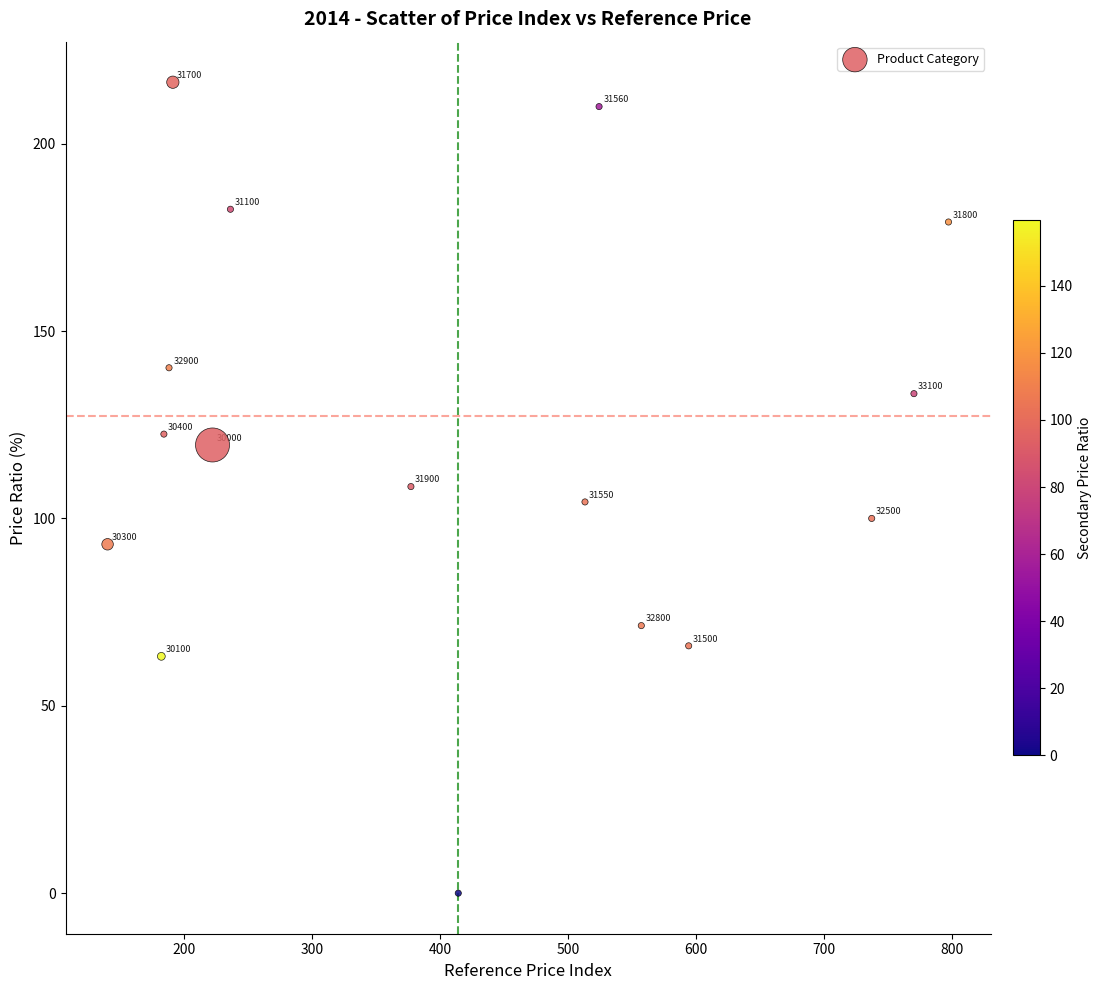

What is the range of Y values (max minus min)?

216.4